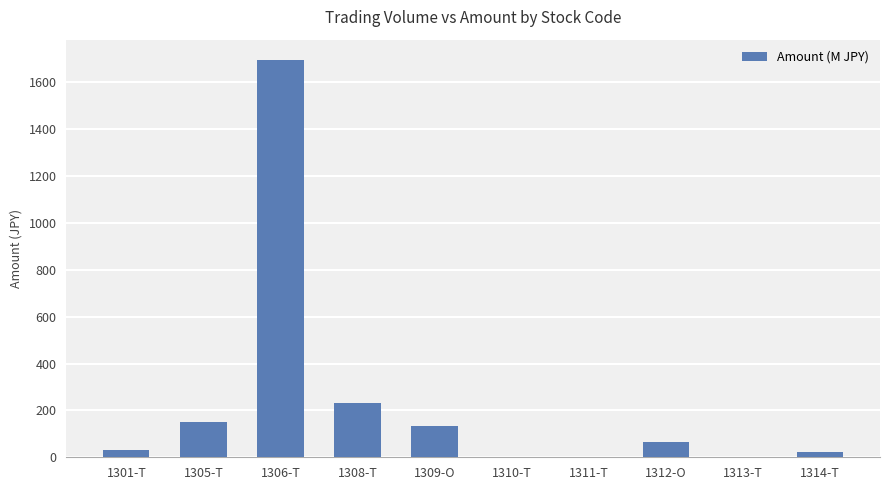

Which category has the highest value across all series?

1306-T